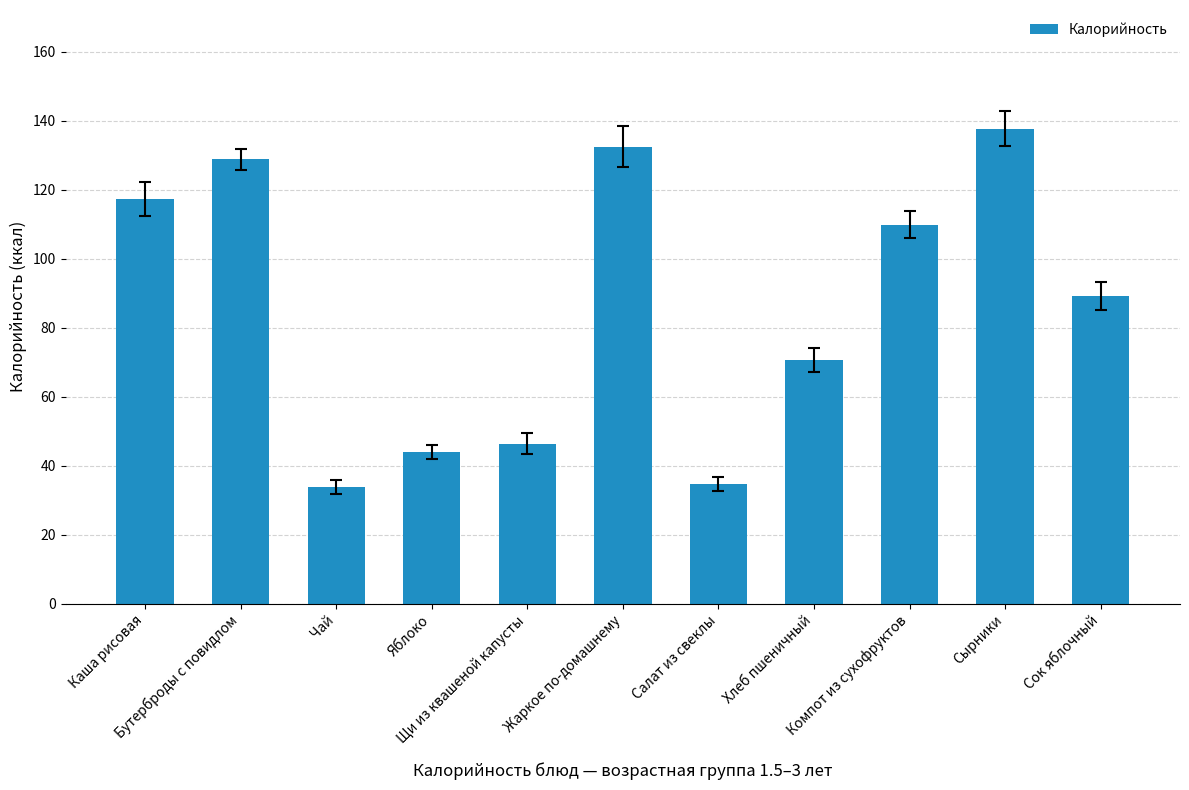

Reading right to left, list all the values displayed in this chart.

89.2	137.7	109.9	70.5	34.6	132.5	46.4	44.0	33.7	128.8	117.3